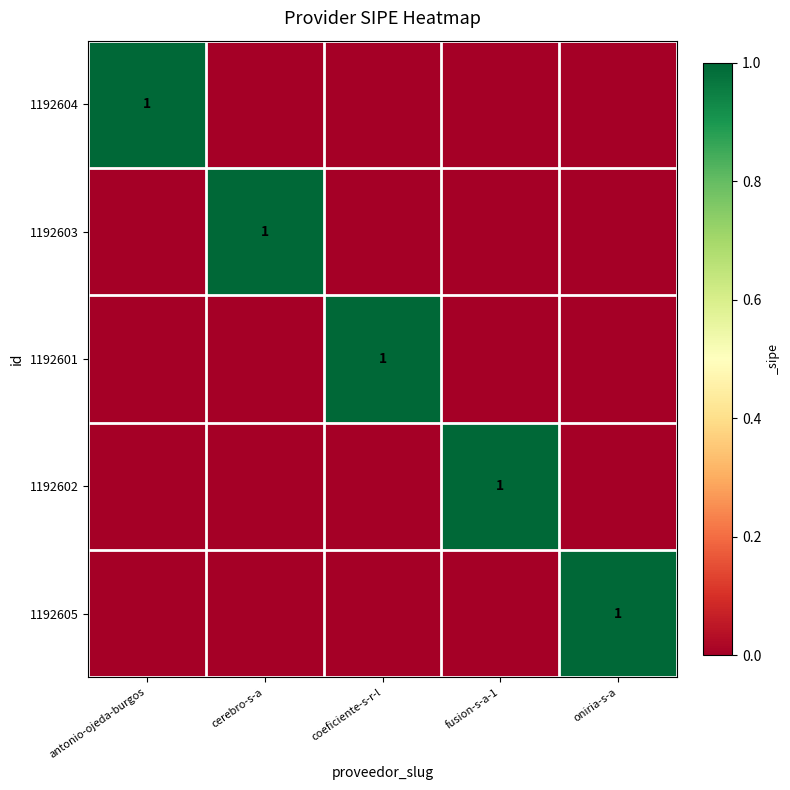

The value of 1192601 at coeficiente-s-r-l is 1. True or false?

True